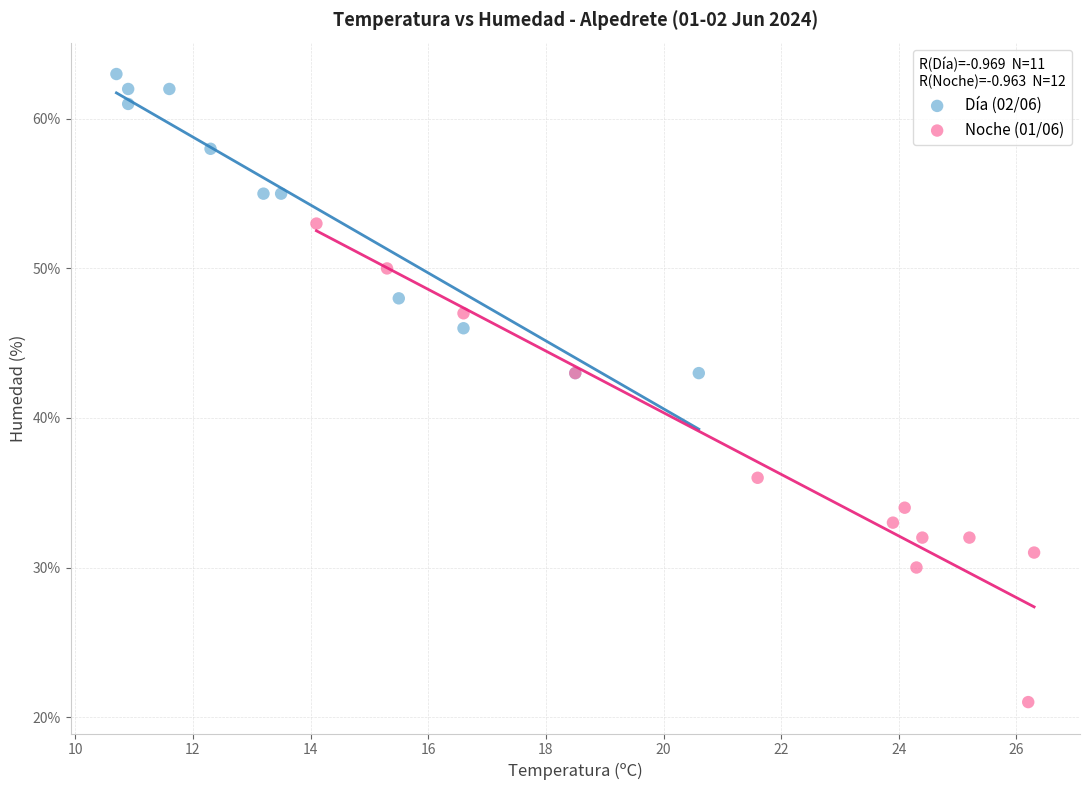

Which series contains the highest Y value?

Día (02/06)